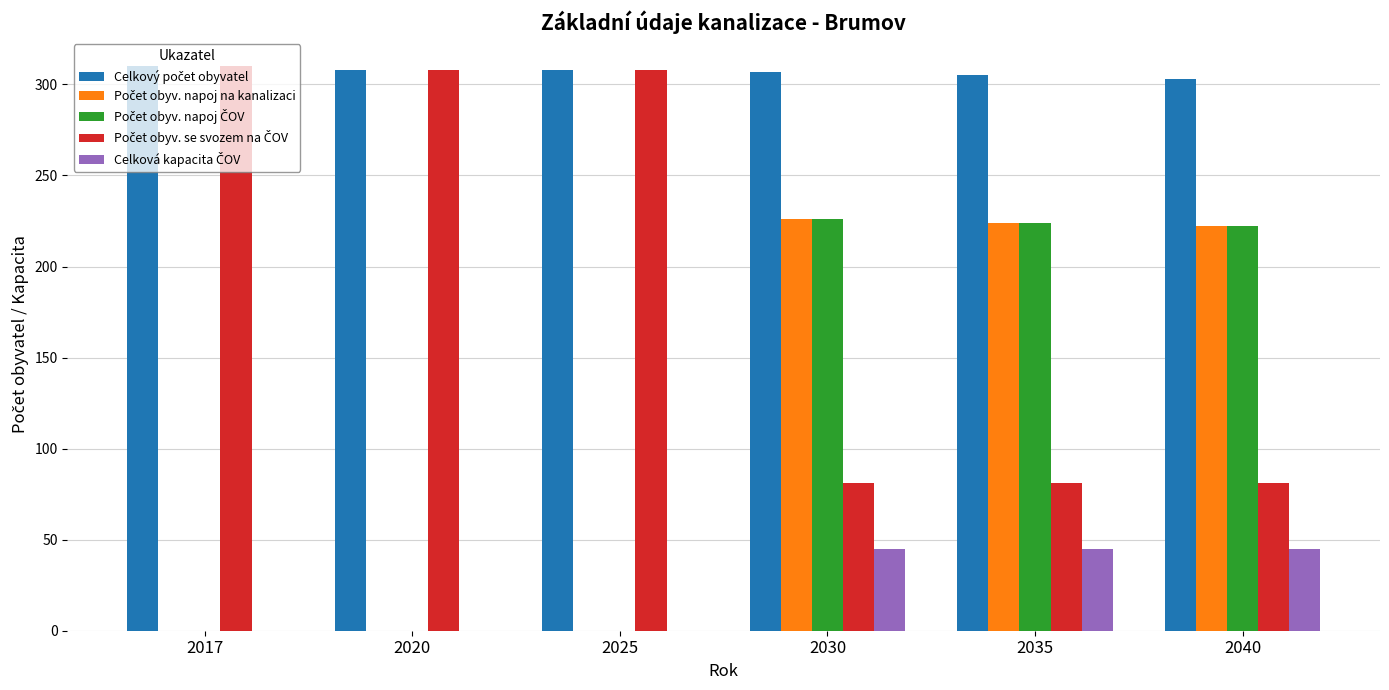

What is the greatest value displayed?

310